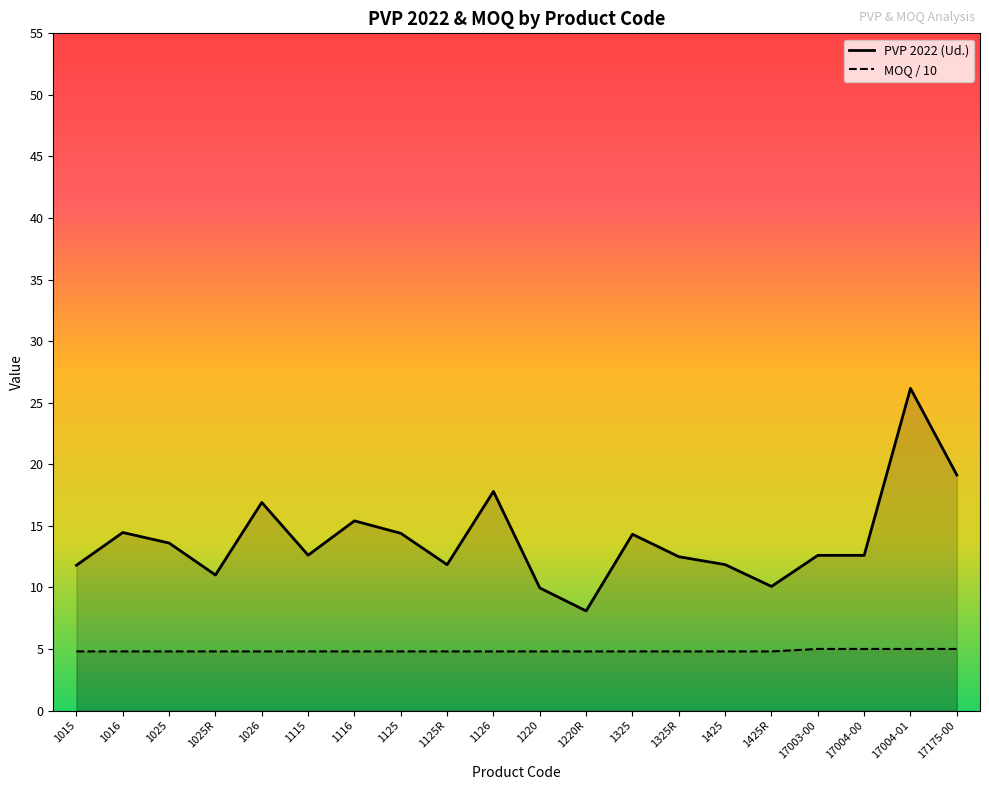

Which label corresponds to the smallest value in the chart?

1015